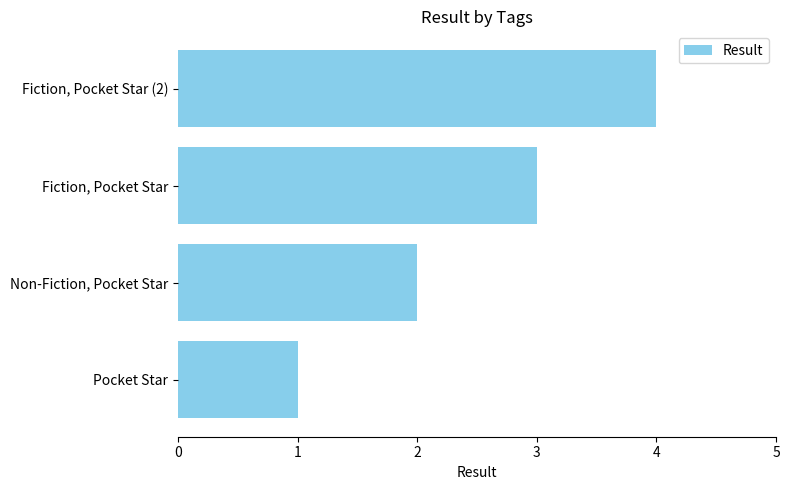

True or false: the data shows 2 at Fiction, Pocket Star (2).

False